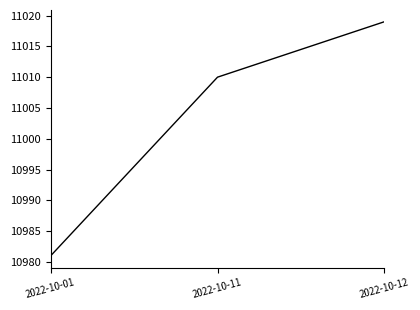

How many values are below 11010?

1